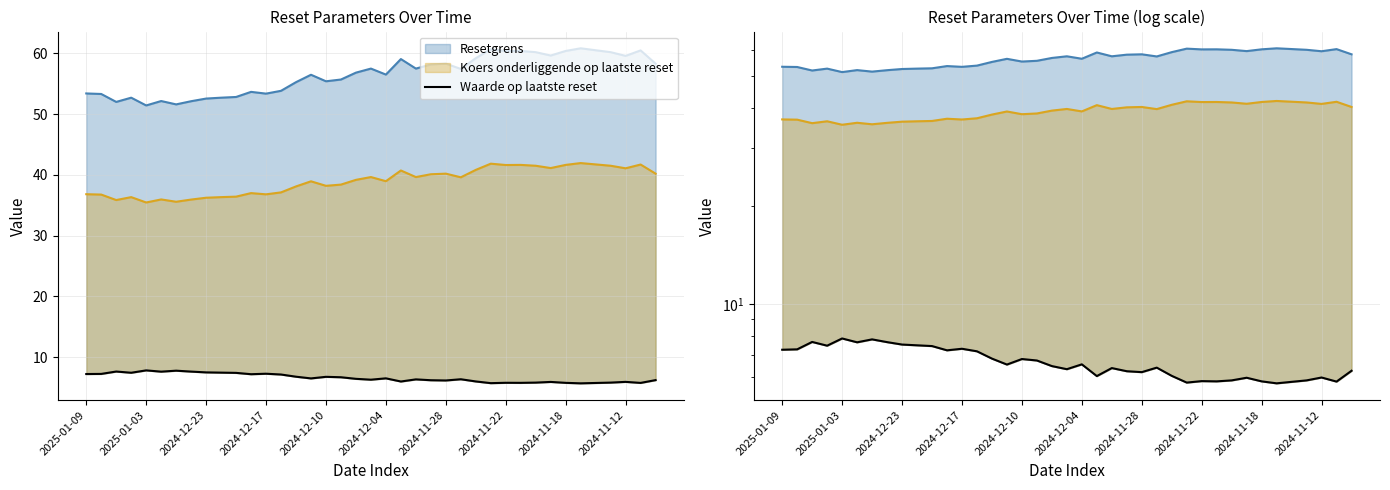

Is it true that the value at 21 is 2.4?

False